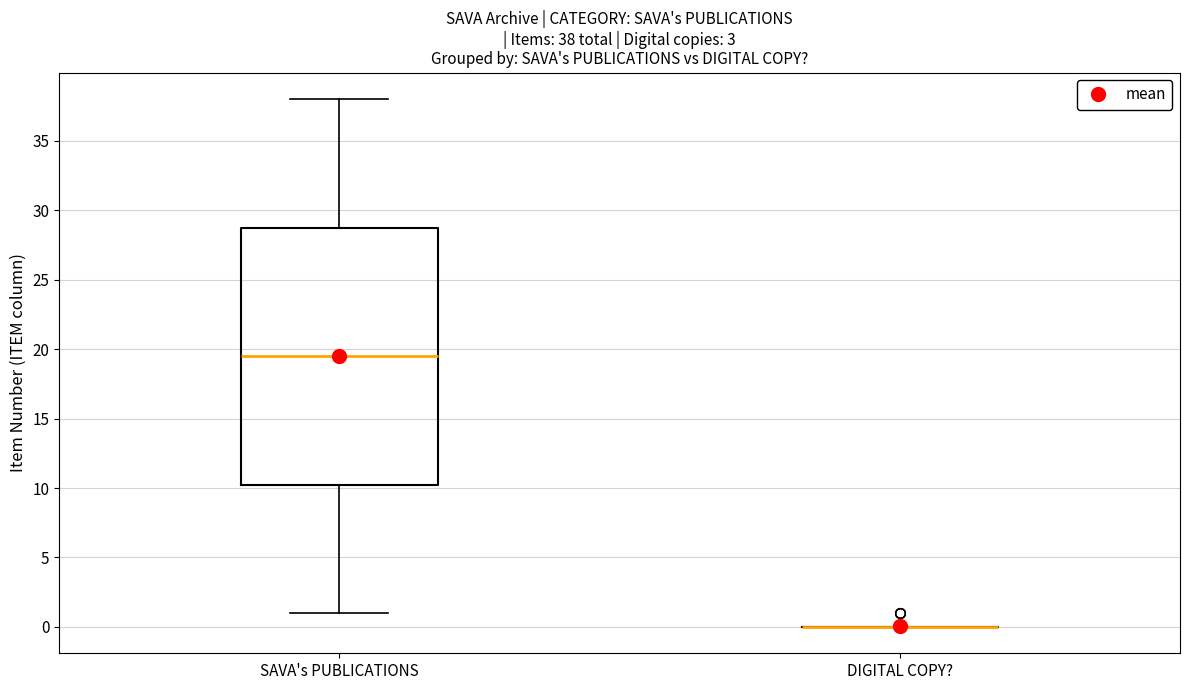

Which box is the tallest, from its lower edge to its upper edge?

SAVA's PUBLICATIONS